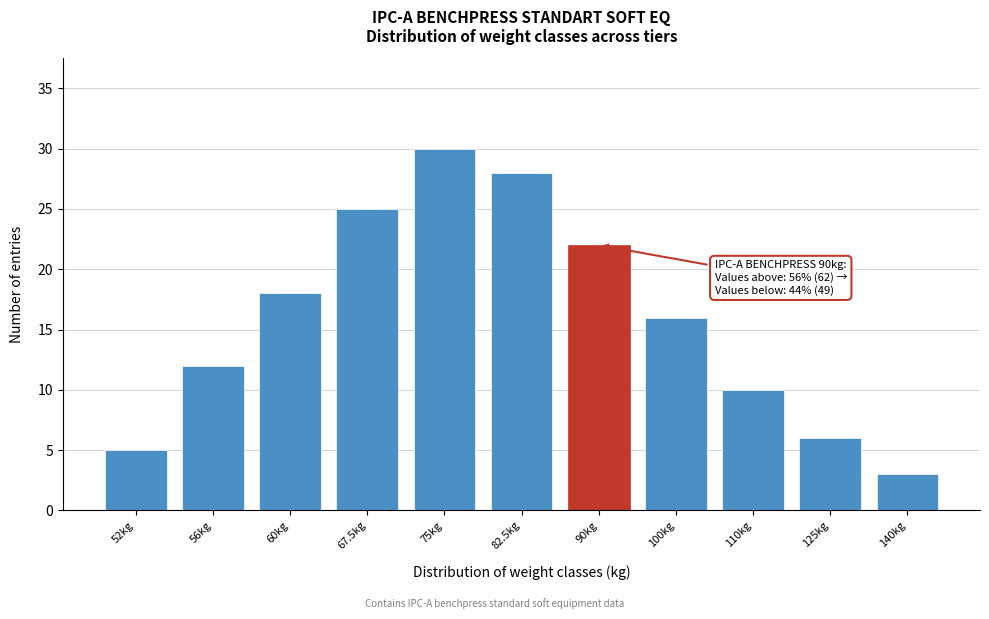

Reading right to left, transcribe all the data shown in this chart.

140kg=3	125kg=6	110kg=10	100kg=16	90kg=22	82.5kg=28	75kg=30	67.5kg=25	60kg=18	56kg=12	52kg=5